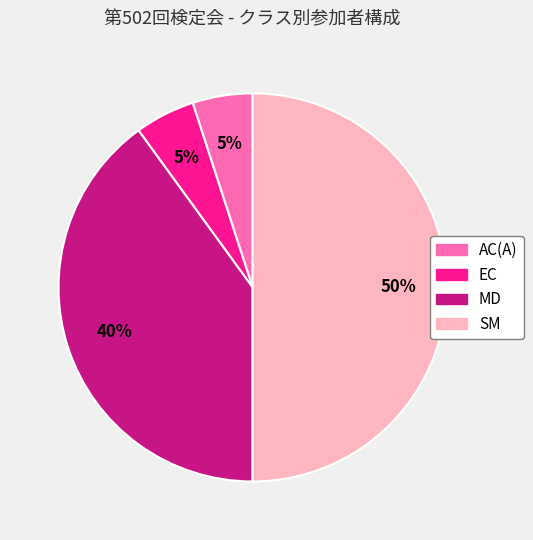

To the nearest percent, what is the difference between the MD and EC slice percentages?

35%